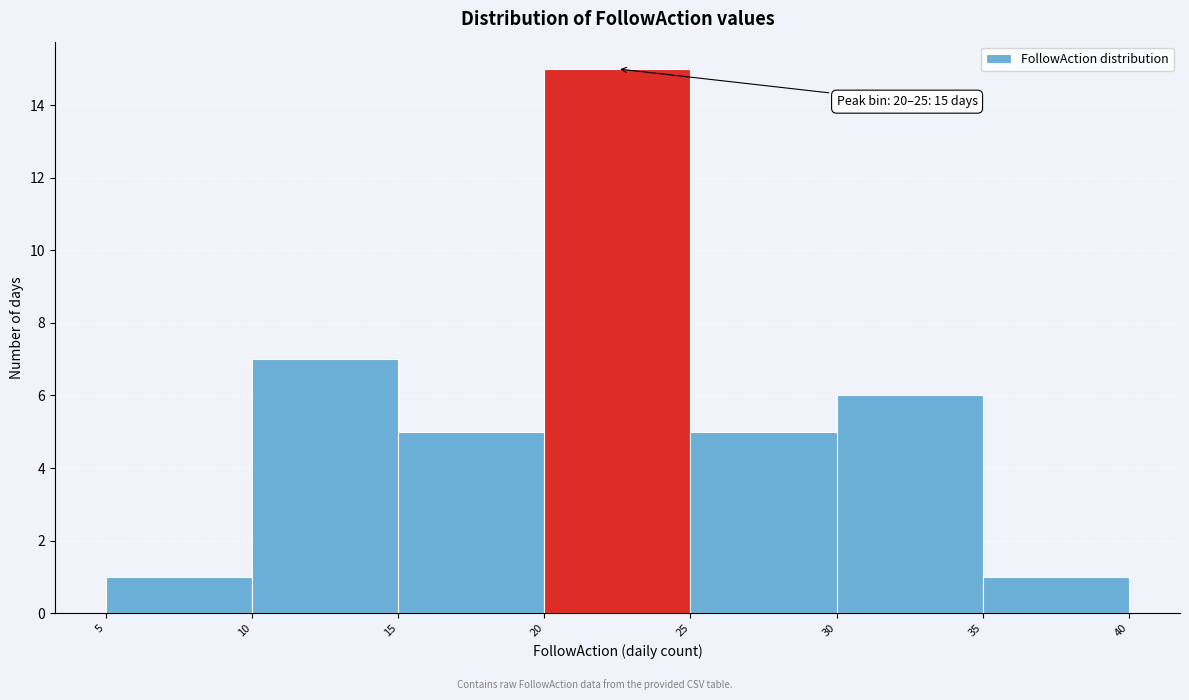

Over which range of the x-axis is the bar tallest?

20 to 25